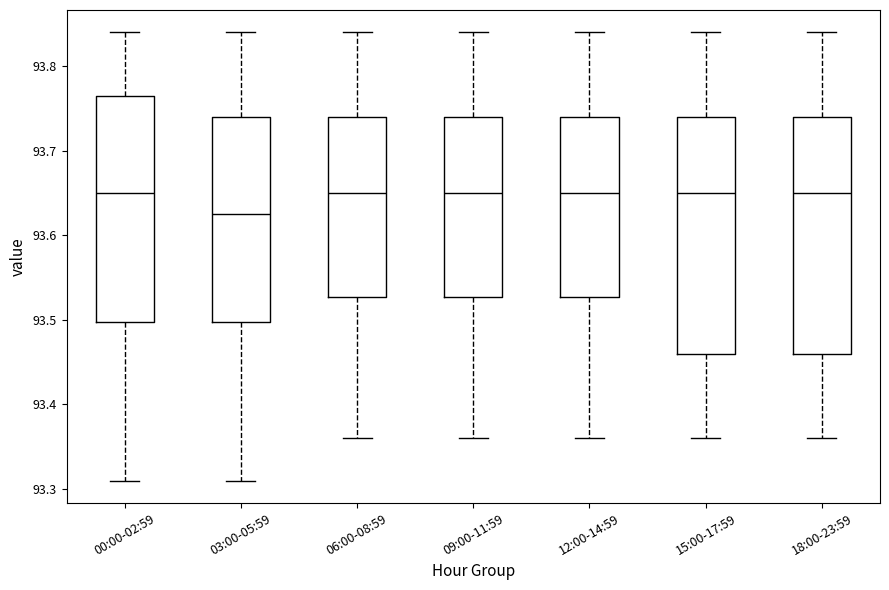

Reading left to right, read every box against the y-axis: the position of its median line, the range the box covers, and the ends of its whiskers. The values are not printed on the chart, so give them approximately, as read against the axis.

00:00-02:59: median 93.65, box 93.50 to 93.77, whiskers 93.31 to 93.84
03:00-05:59: median 93.63, box 93.50 to 93.74, whiskers 93.31 to 93.84
06:00-08:59: median 93.65, box 93.53 to 93.74, whiskers 93.36 to 93.84
09:00-11:59: median 93.65, box 93.53 to 93.74, whiskers 93.36 to 93.84
12:00-14:59: median 93.65, box 93.53 to 93.74, whiskers 93.36 to 93.84
15:00-17:59: median 93.65, box 93.46 to 93.74, whiskers 93.36 to 93.84
18:00-23:59: median 93.65, box 93.46 to 93.74, whiskers 93.36 to 93.84